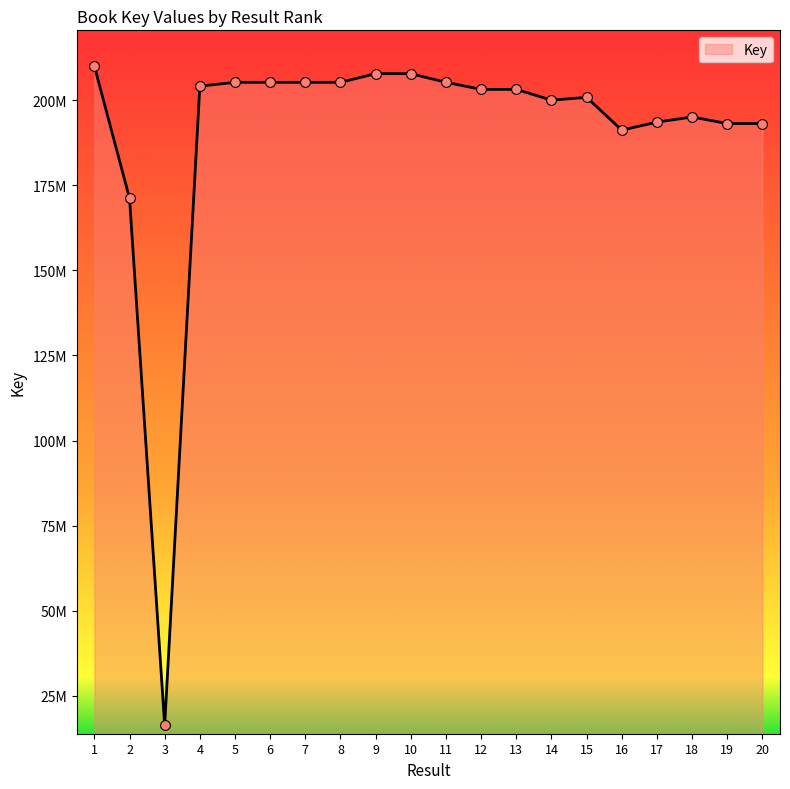

What is the change in value from 1 to 18?

-14946337